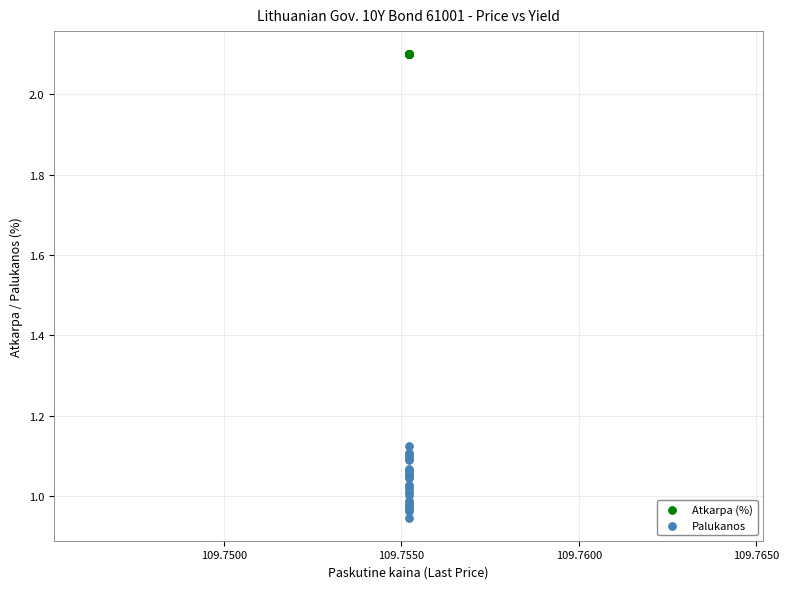

Which series reaches the maximum Y coordinate?

Atkarpa (%)